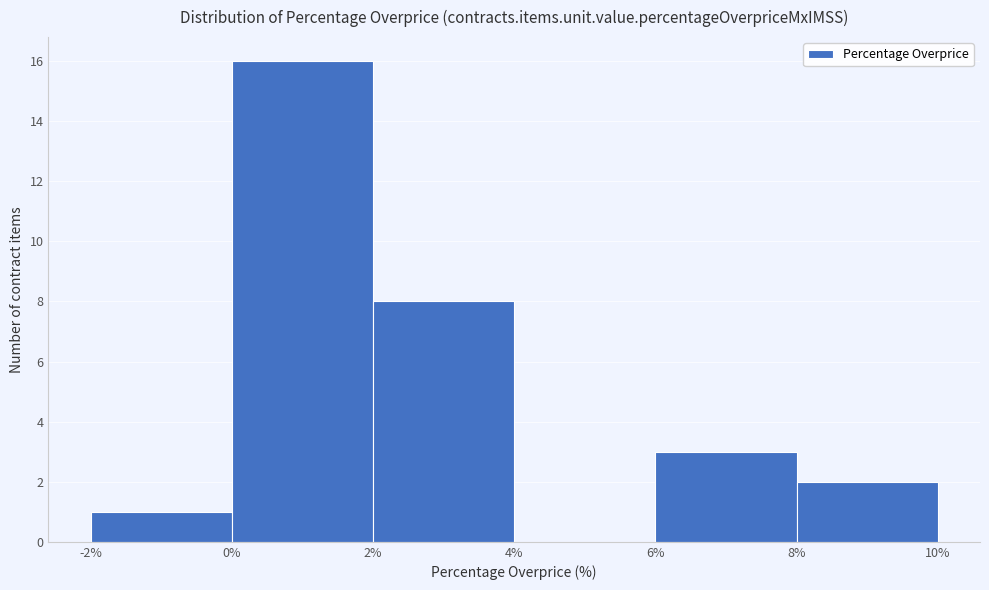

Which range on the x-axis has the tallest bar?

0% to 2%